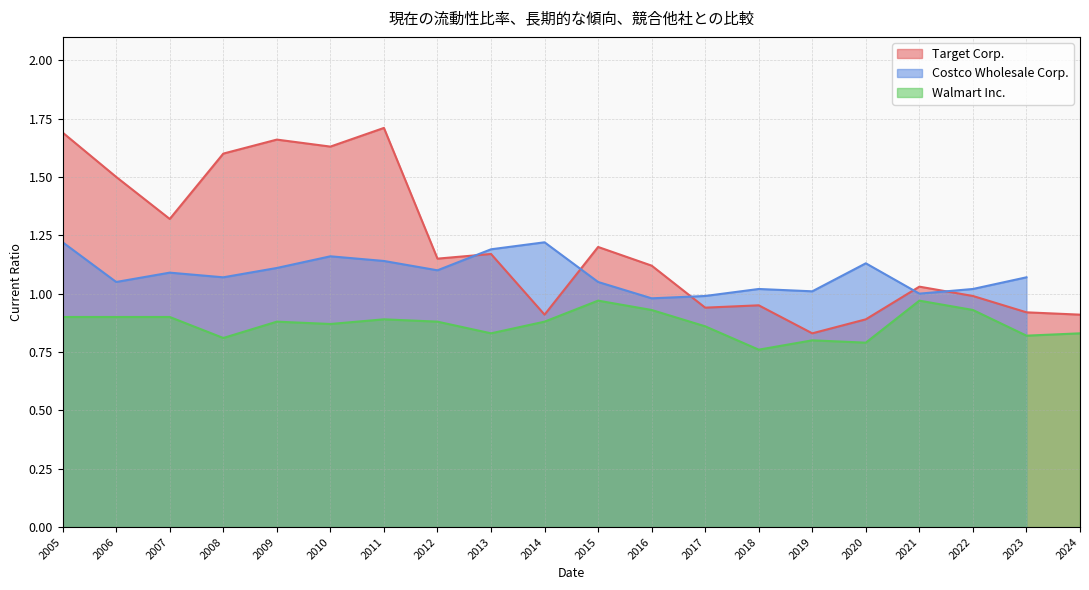

True or false: Walmart Inc. has a value of 0.4 at 2015.

False